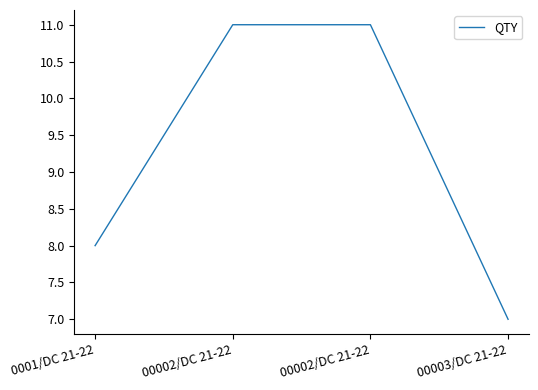

Count the number of categories in the chart.

4